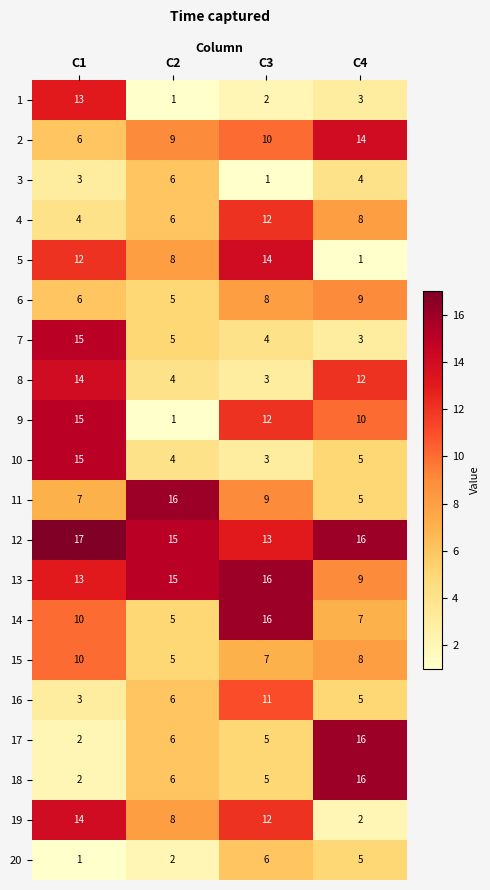

What is the average value of the 7 series?

7